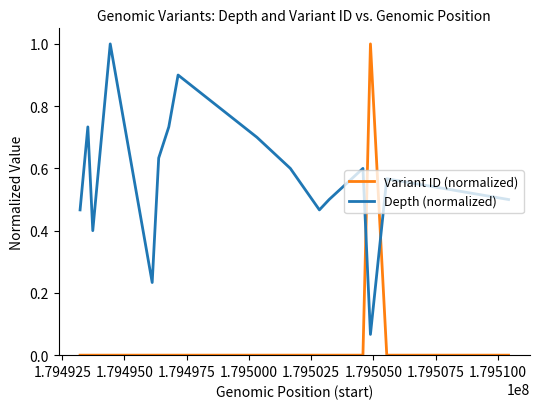

What is the difference between the maximum and minimum values in the Depth (normalized) series?

0.9